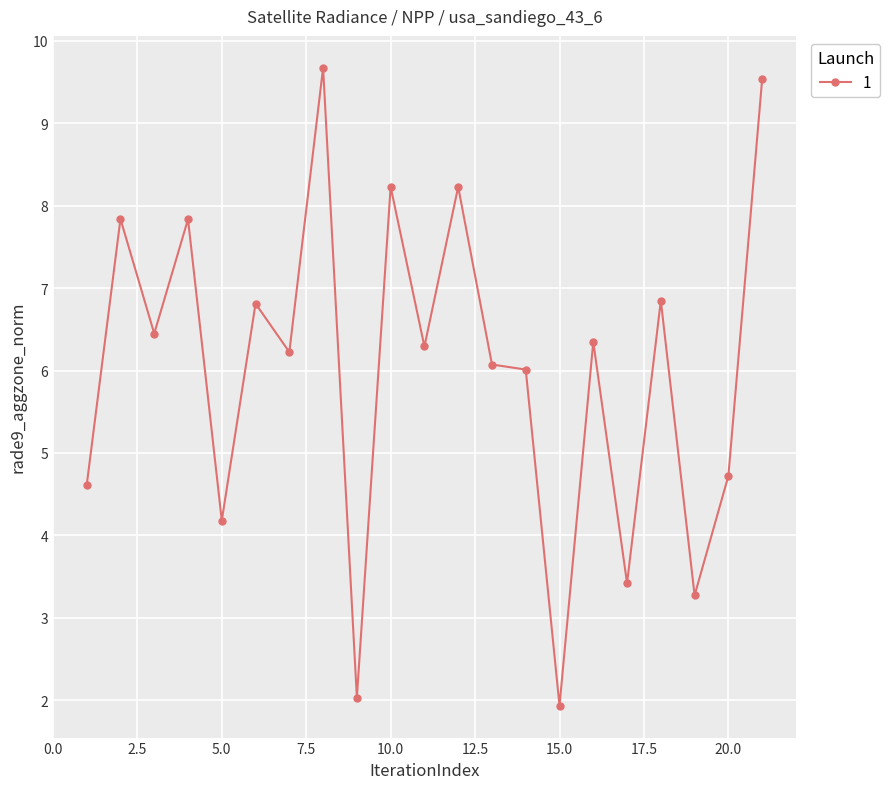

What is the value of the 12th point from the left?

8.2